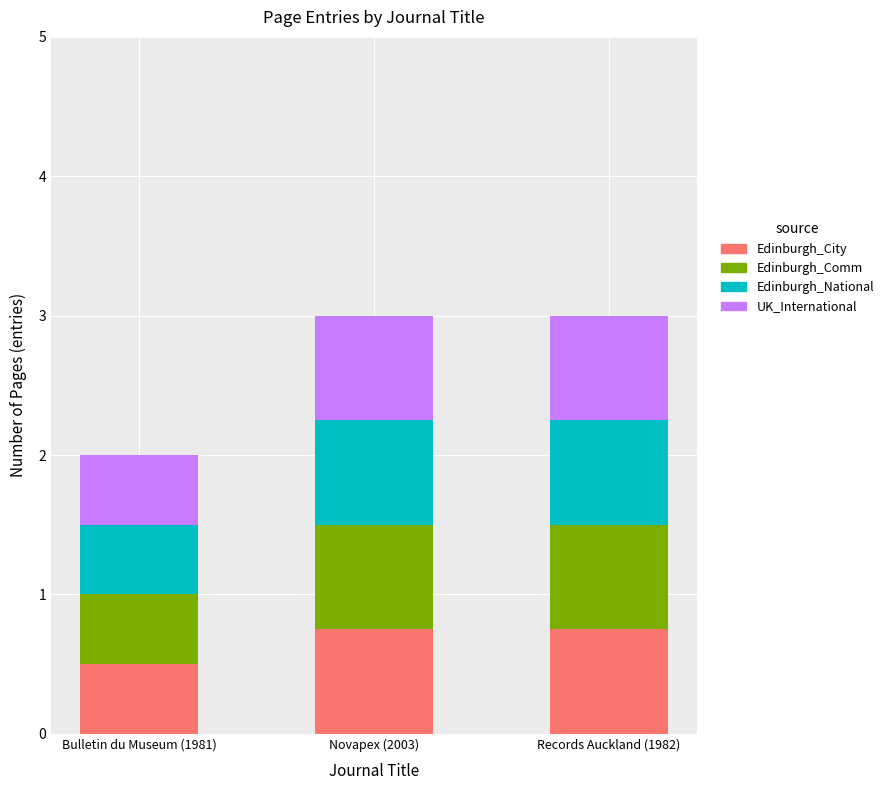

What are all the series names shown in the legend?

Edinburgh_City, Edinburgh_Comm, Edinburgh_National, UK_International